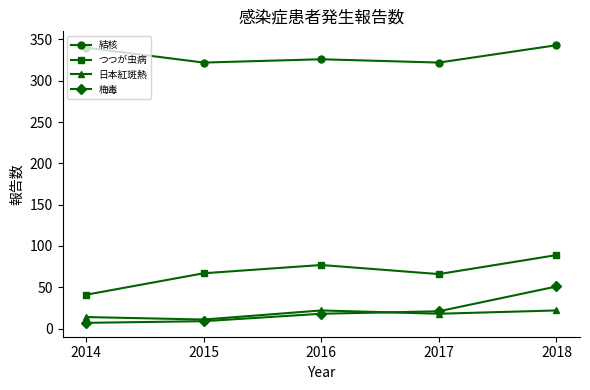

What is the sum of all 結核 values?

1653